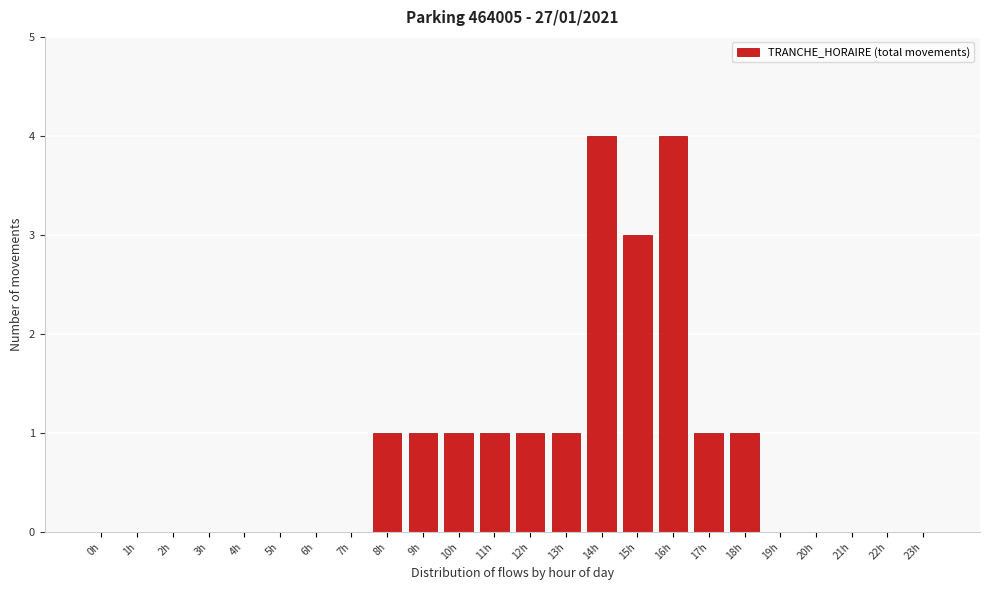

Reading left to right, transcribe all the data shown in this chart.

0h=0	1h=0	2h=0	3h=0	4h=0	5h=0	6h=0	7h=0	8h=1	9h=1	10h=1	11h=1	12h=1	13h=1	14h=4	15h=3	16h=4	17h=1	18h=1	19h=0	20h=0	21h=0	22h=0	23h=0